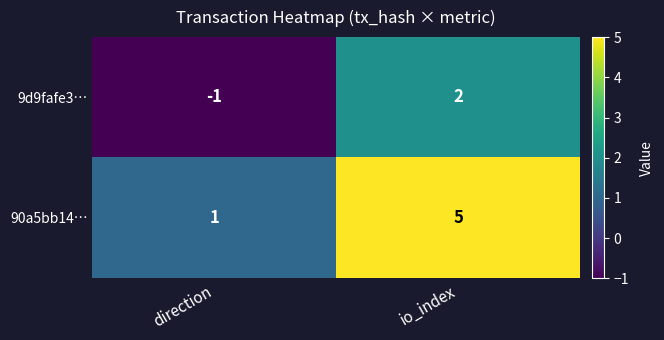

List the series in order of their peak value, highest first.

90a5bb14…, 9d9fafe3…